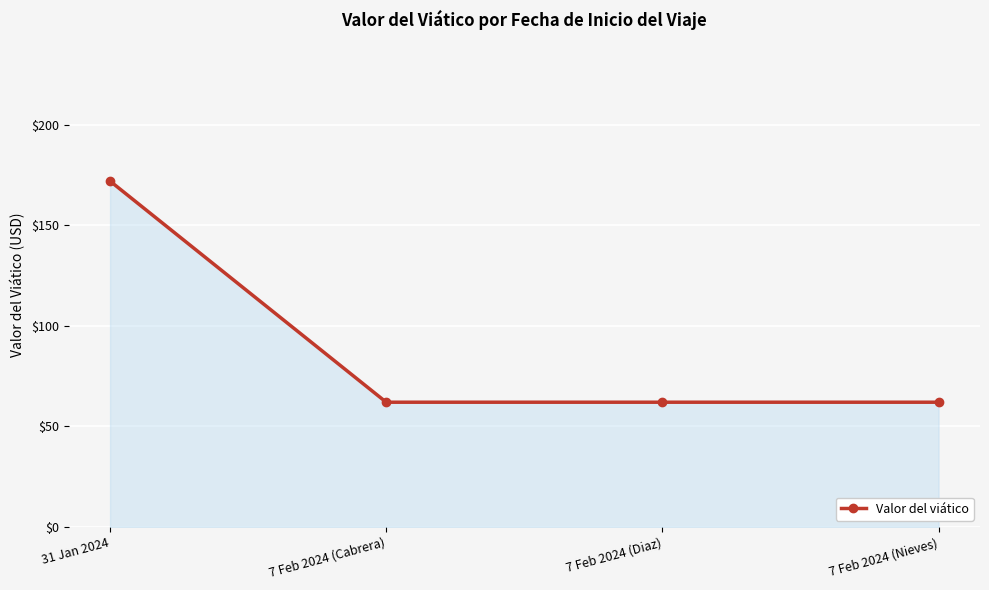

True or false: there are more than 1 points higher than both neighbors.

False